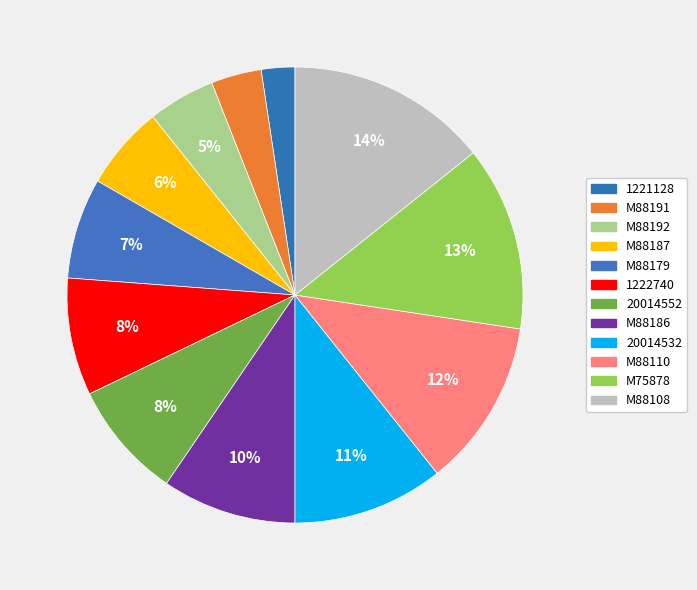

Which category has the biggest portion of the pie?

M88108